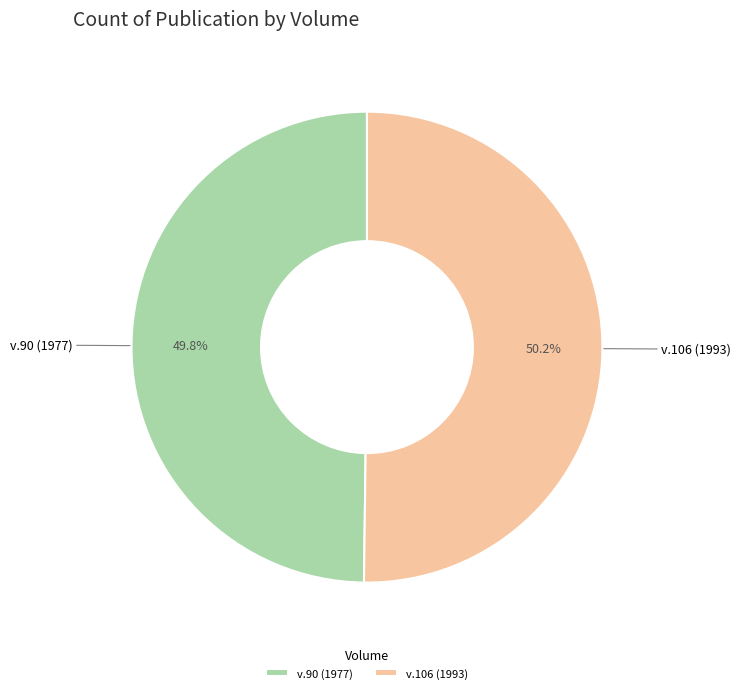

How many slices are in this pie chart?

2